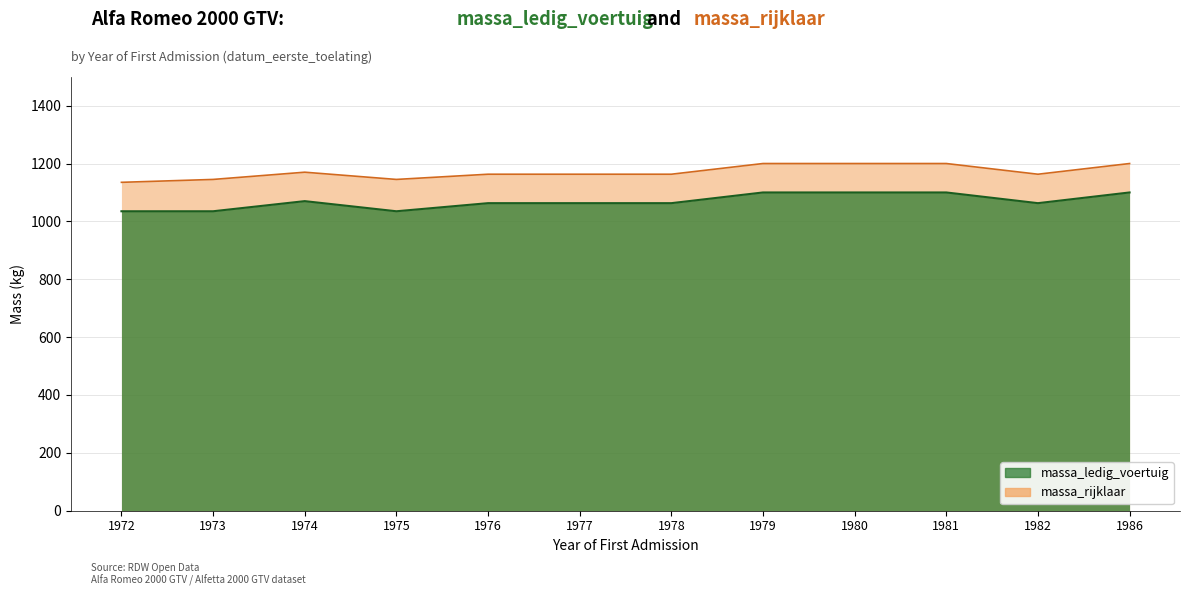

How many lines are shown in the chart?

2